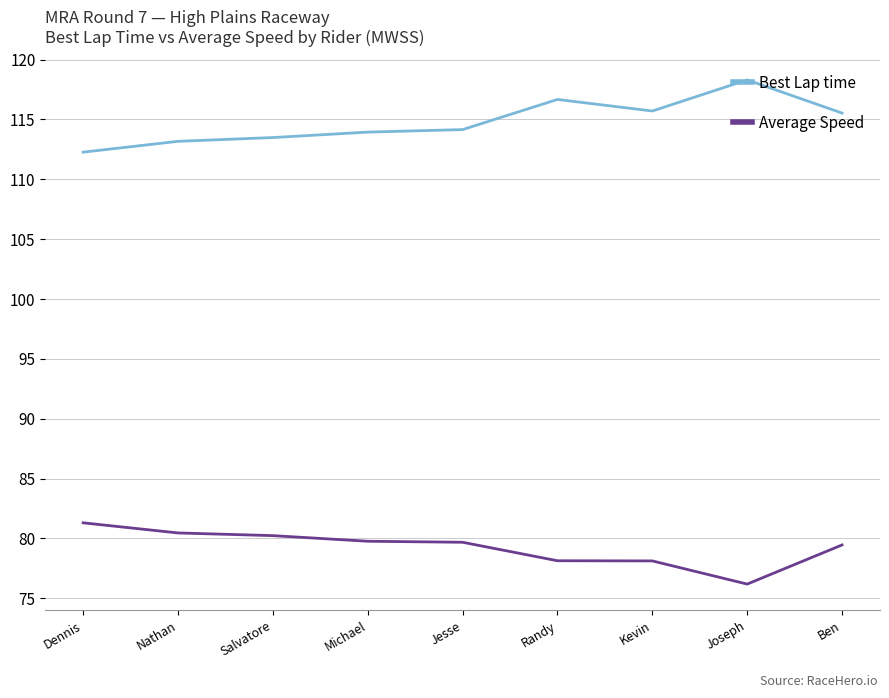

True or false: Best Lap time has a value of 198.4 at Nathan.

False